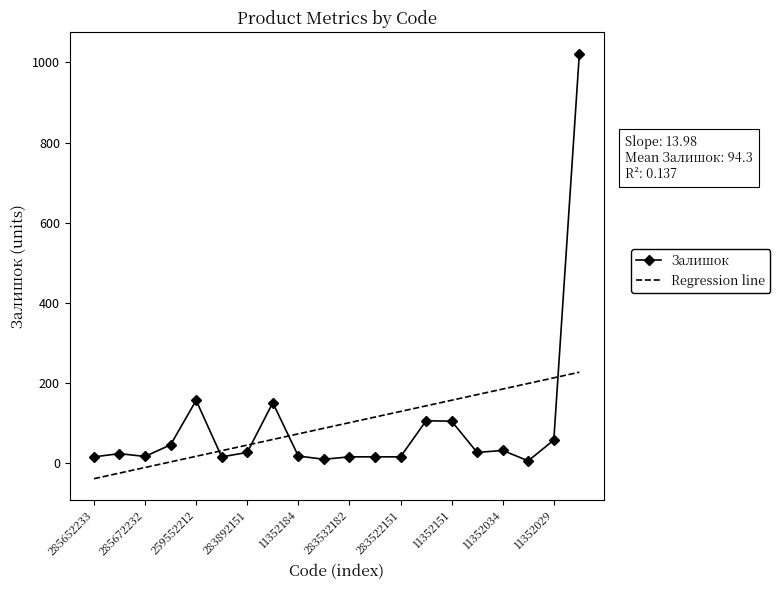

What is the difference between the maximum and minimum values in the Regression line series?

265.6